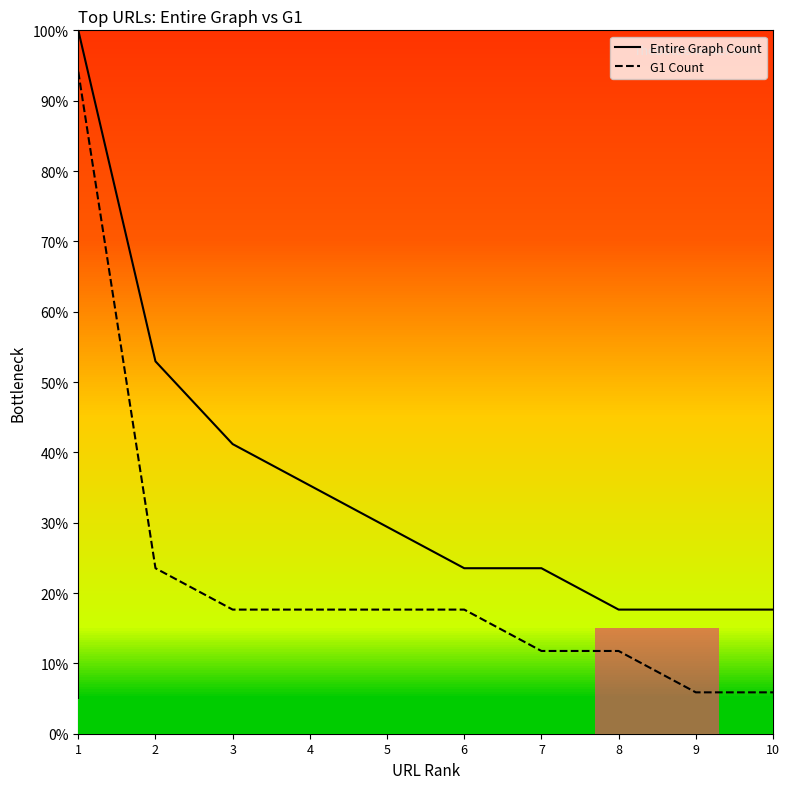

Which label corresponds to the largest value in the chart?

1